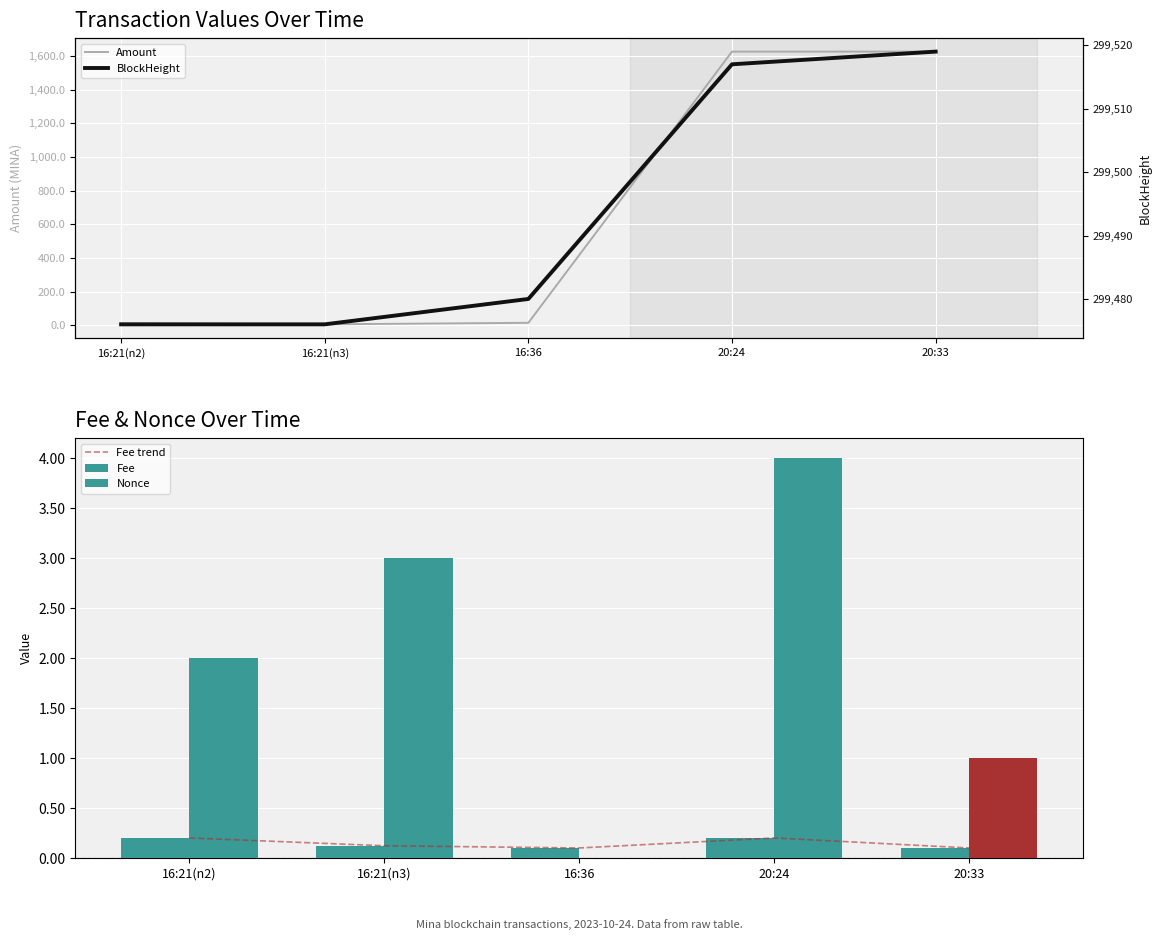

At how many categories does at least one series exceed 21043?

5